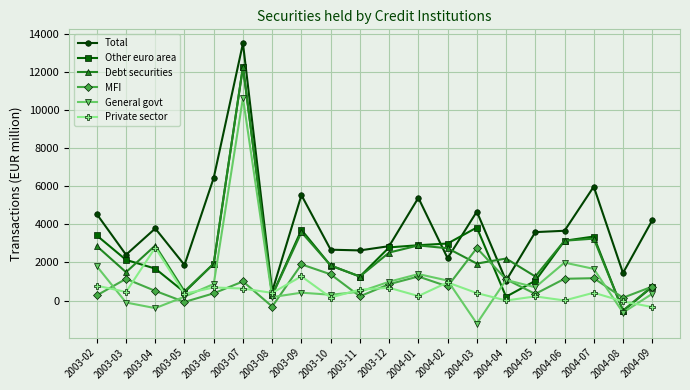

What is the minimum value for General govt?

-1206